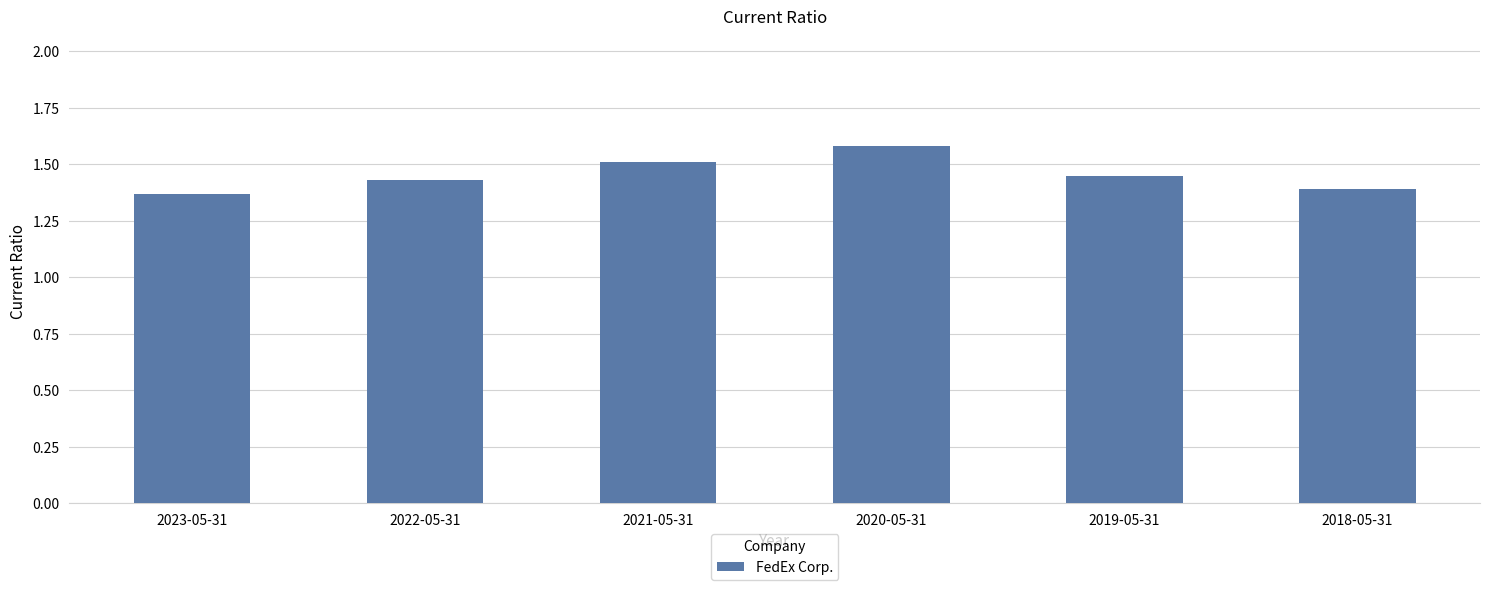

Rank the categories by value from lowest to highest.

2023-05-31, 2018-05-31, 2022-05-31, 2019-05-31, 2021-05-31, 2020-05-31